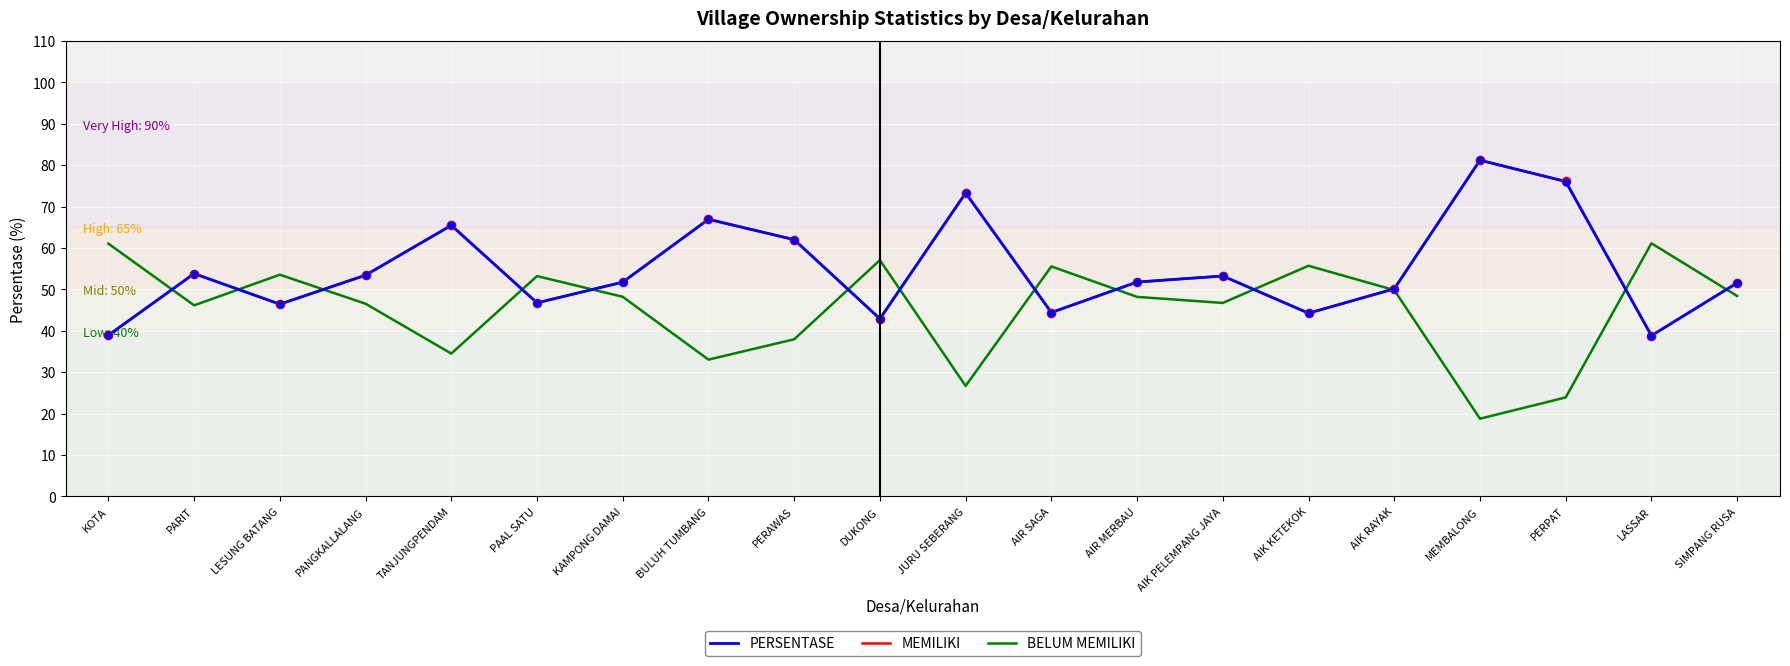

At which label is MEMILIKI closest to 60?

PERAWAS